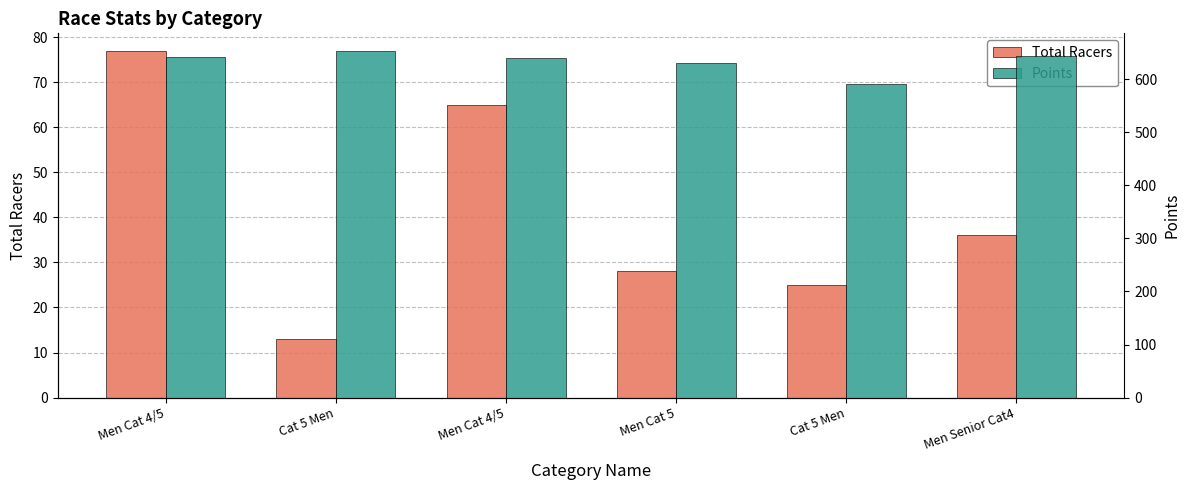

Which label corresponds to the largest value in the chart?

Cat 5 Men